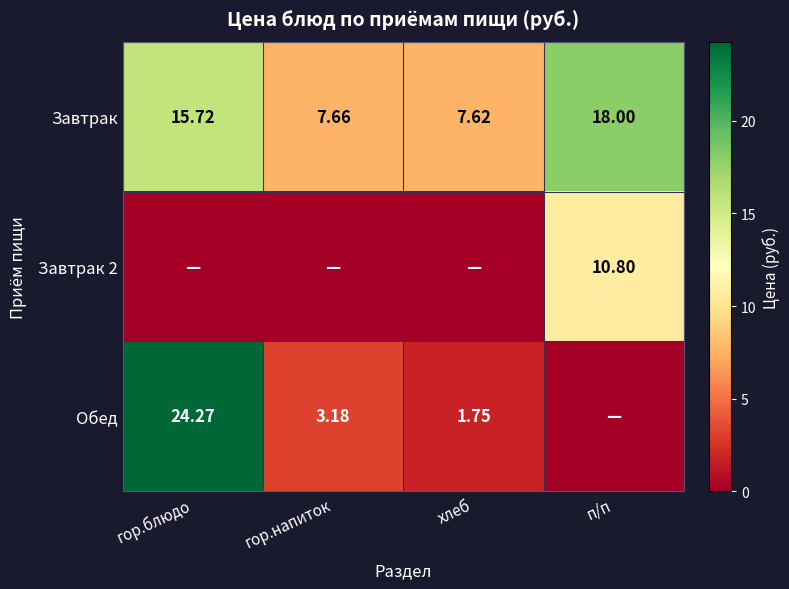

At which label does Завтрак first exceed 15?

гор.блюдо